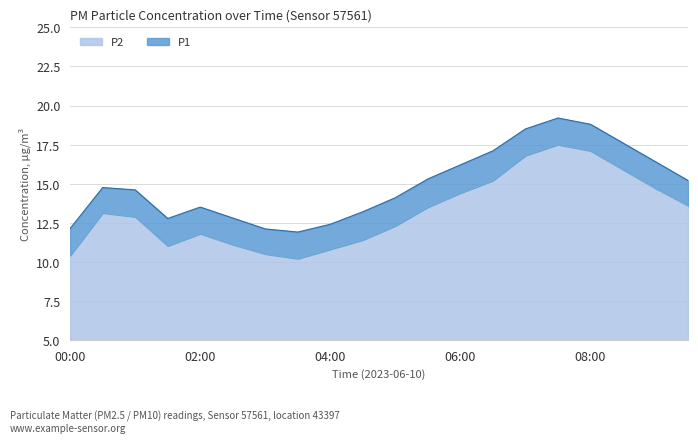

Where is the first local minimum for P2?

01:30